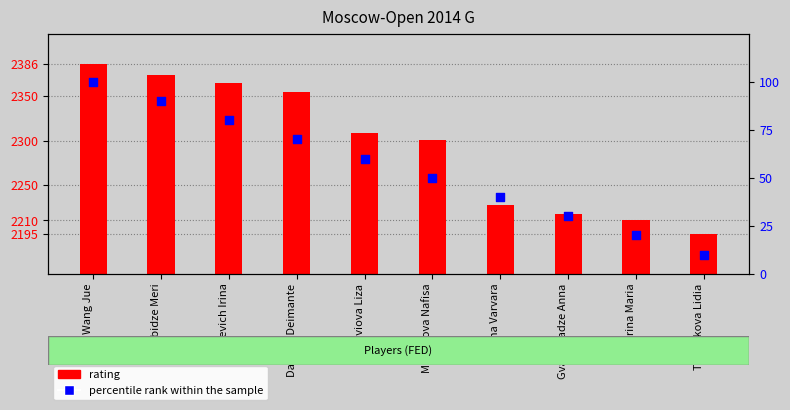

Which series contains the lowest Y value?

percentile rank within the sample